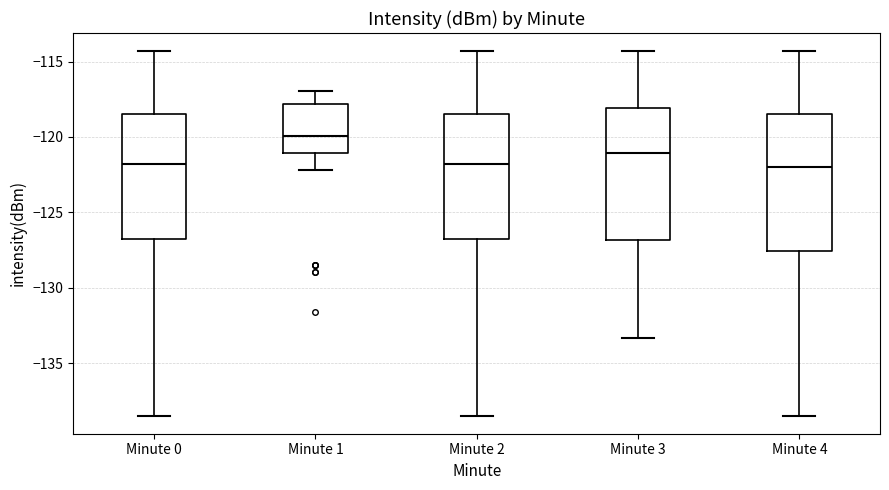

Reading left to right, transcribe this box plot: for each box, give where its median line is, the range the box spans, and where its two whiskers end, as read against the y-axis. The values are not printed on the chart, so give them approximately, as read against the axis.

Minute 0: median -122.0, box -126.5 to -118.5, whiskers -138.5 to -114.5
Minute 1: median -120.0, box -121.0 to -118.0, whiskers -122.0 to -117.0
Minute 2: median -122.0, box -126.5 to -118.5, whiskers -138.5 to -114.5
Minute 3: median -121.0, box -127.0 to -118.0, whiskers -133.5 to -114.5
Minute 4: median -122.0, box -127.5 to -118.5, whiskers -138.5 to -114.5